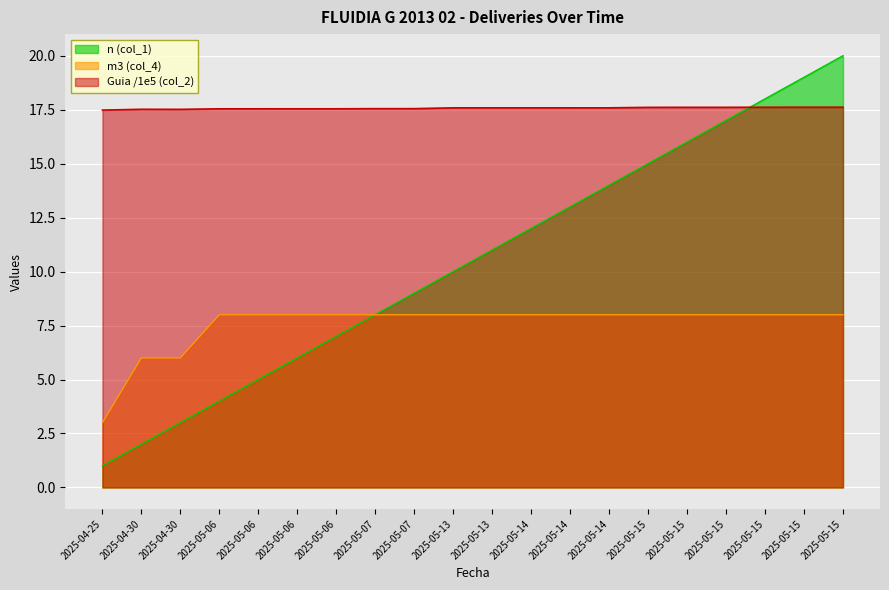

How many lines are shown in the chart?

3